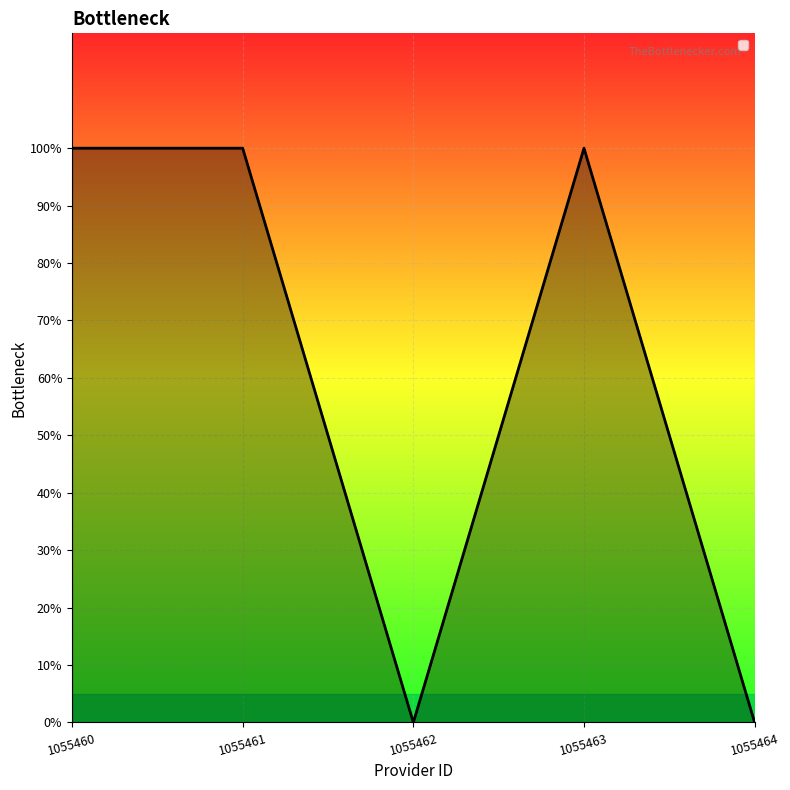

The chart shows a value of 1 at 1055461. True or false?

True